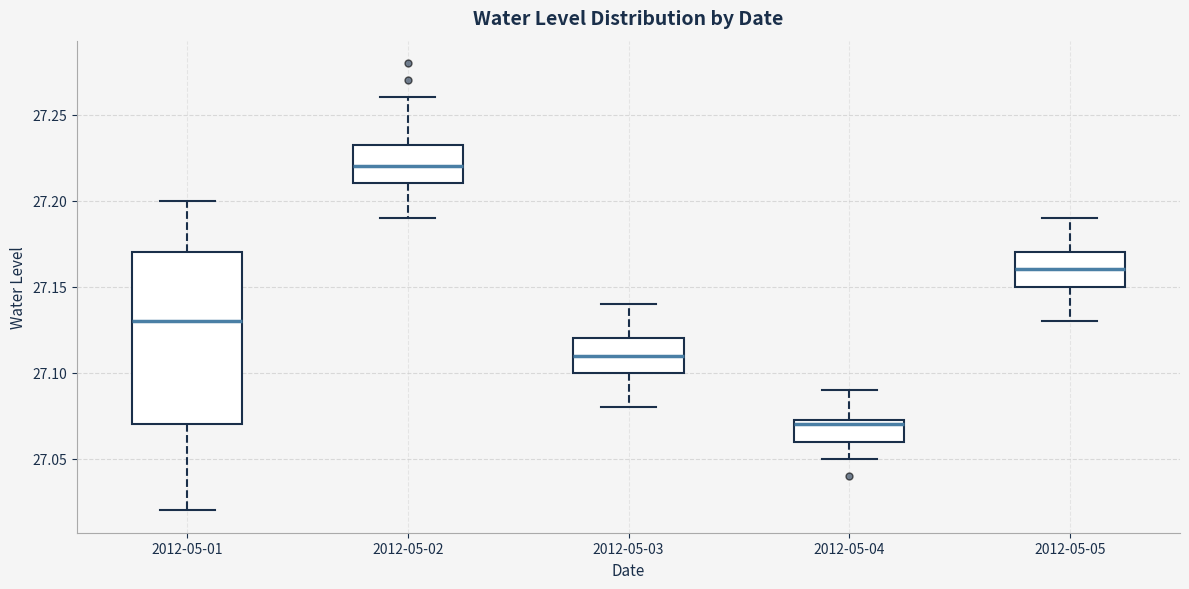

Which box is the tallest, from its lower edge to its upper edge?

2012-05-01